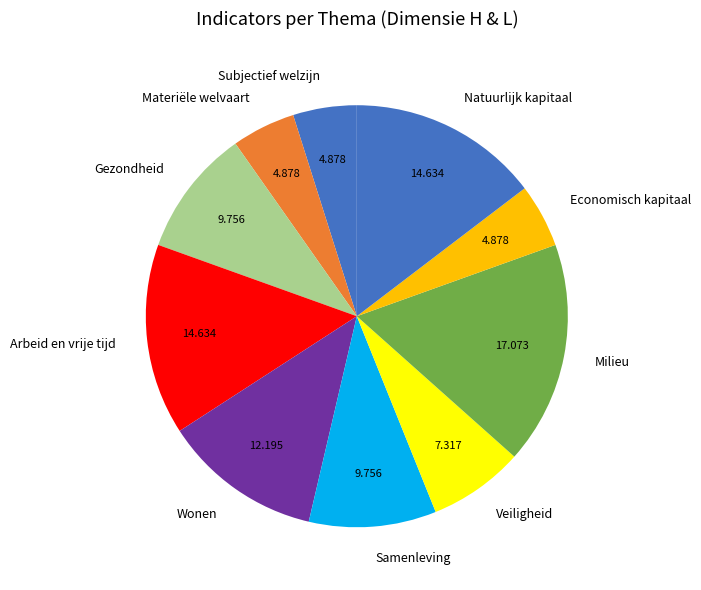

Between Milieu and Veiligheid, which is larger?

Milieu